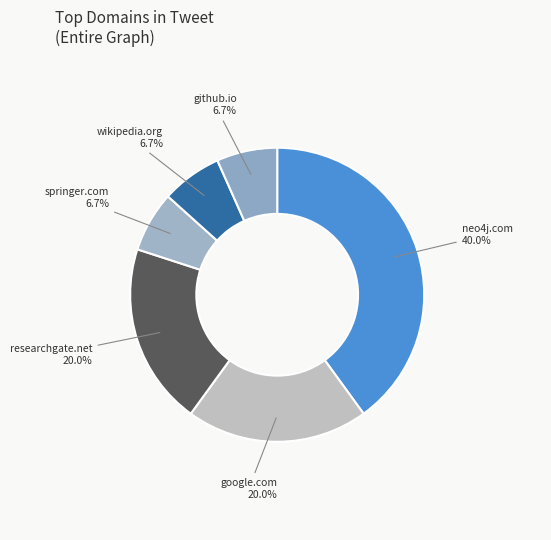

What is the total percentage of springer.com and neo4j.com?

46.7%